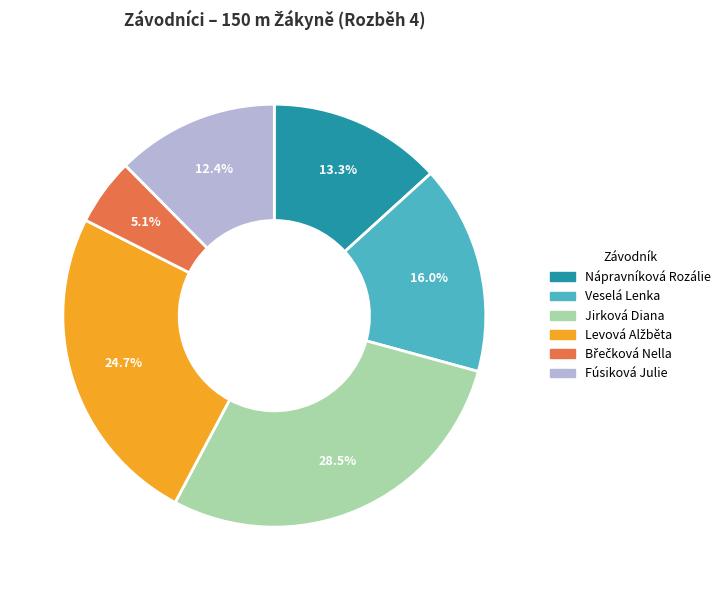

How many slices are in this pie chart?

6